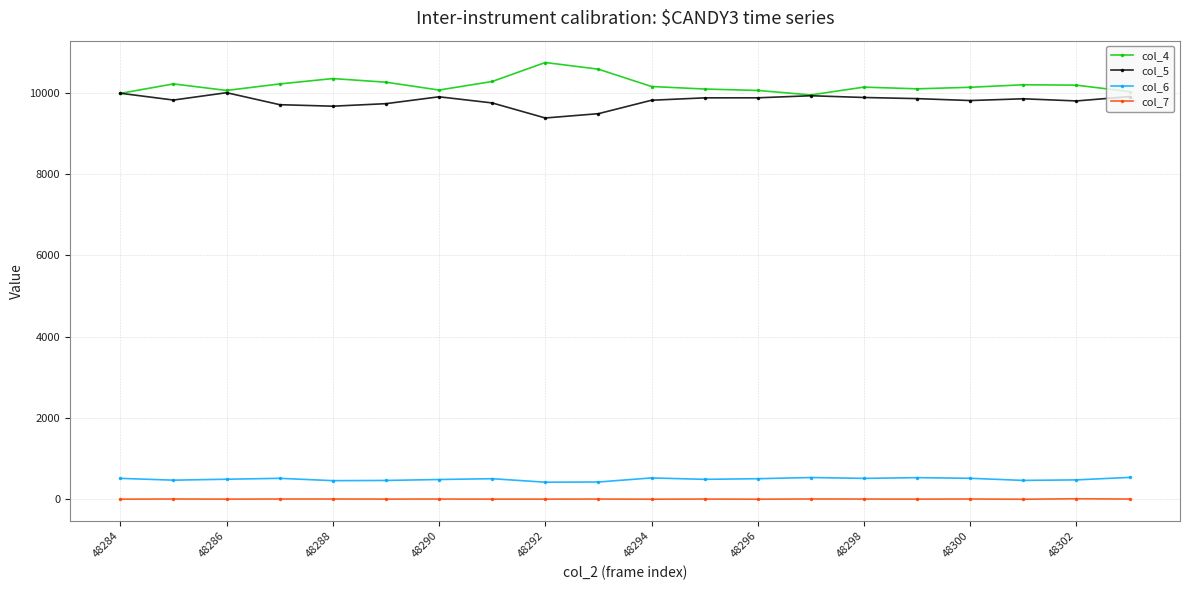

Count the number of data series in this chart.

4